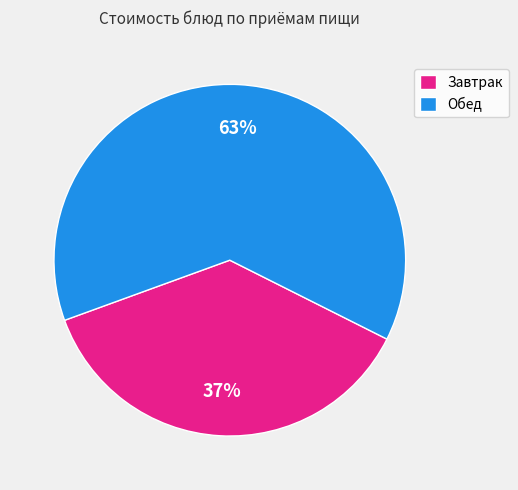

Count the number of slices in the pie.

2